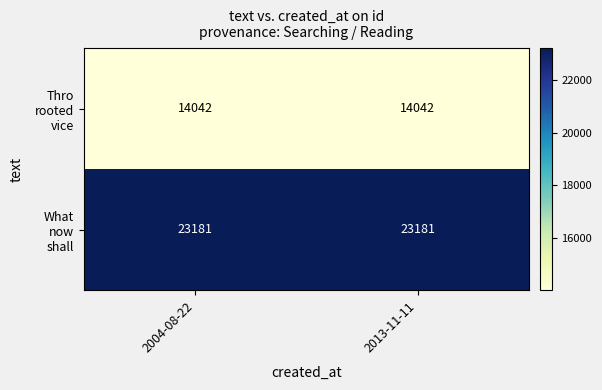

What is the maximum value shown in the chart?

23181